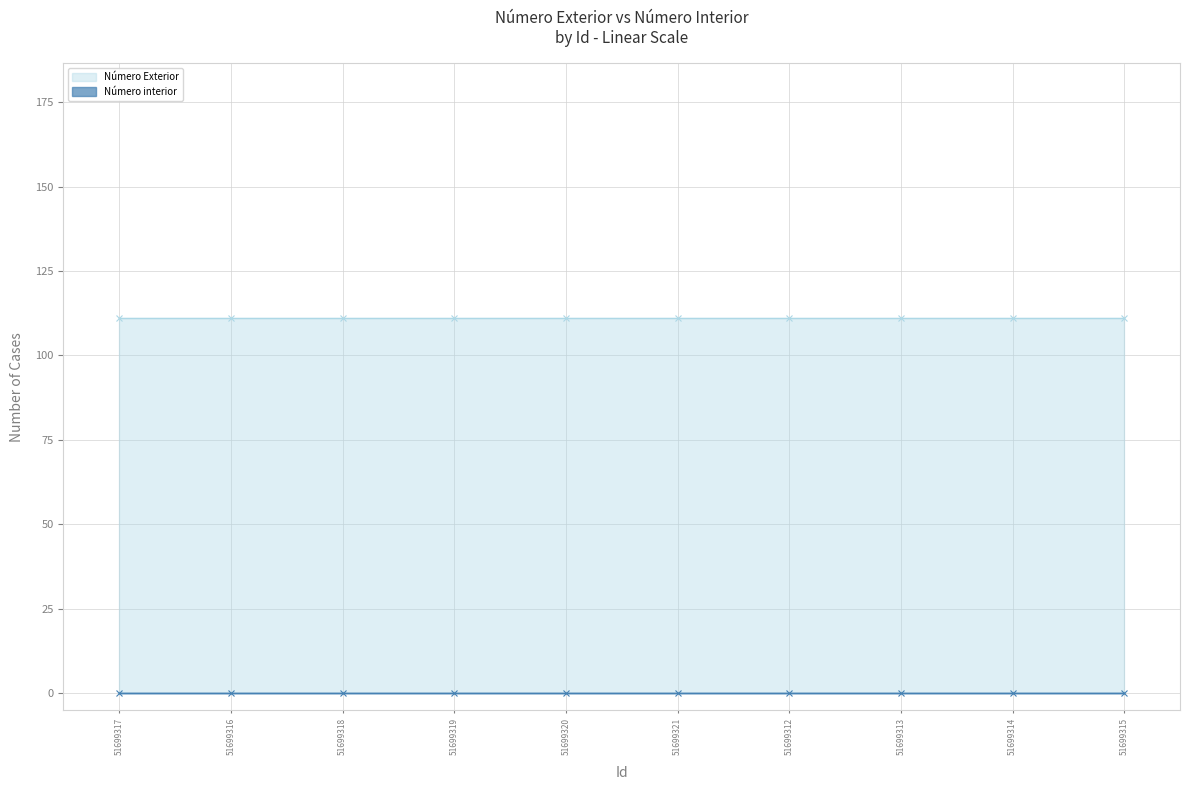

Does the chart have visible grid lines?

Yes